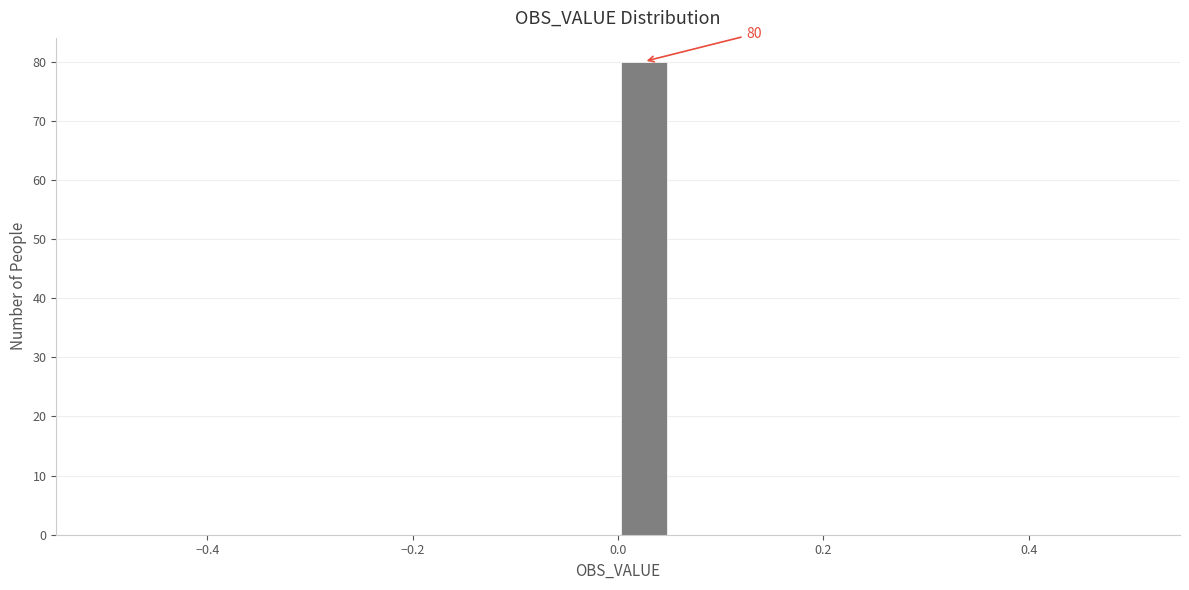

Read against the x-axis, roughly where is the centre of the tallest bar?

0.02